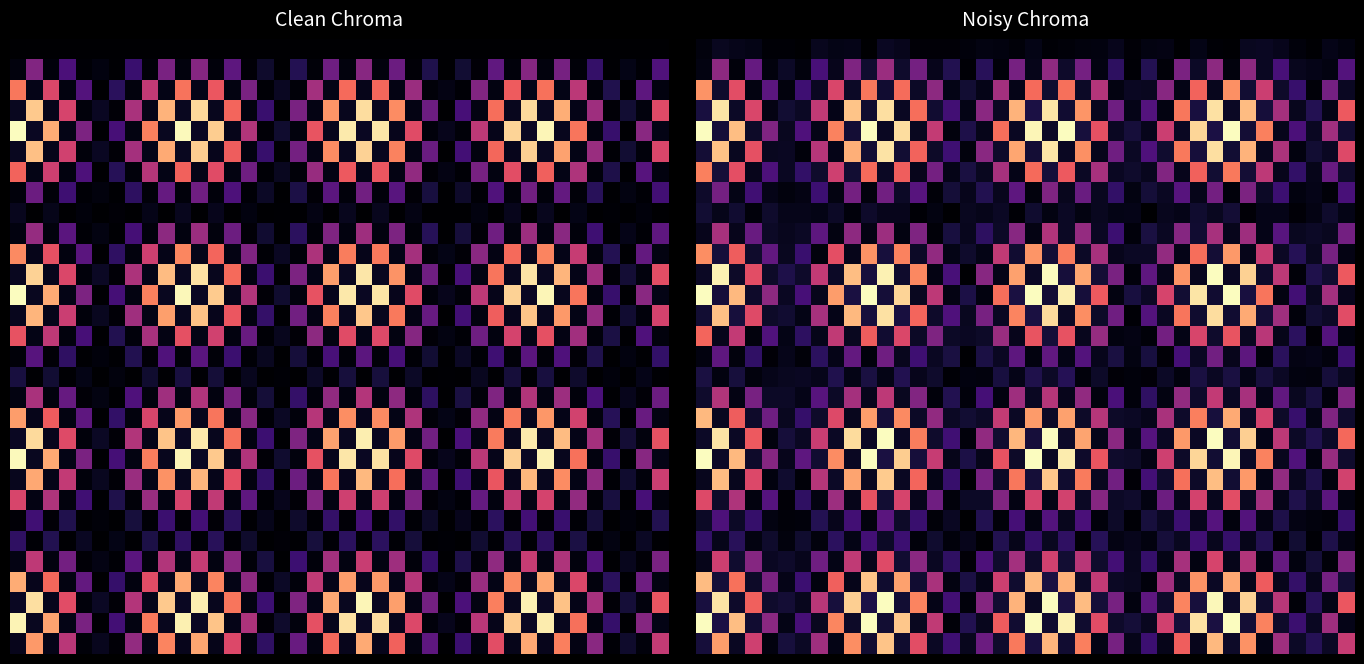

At which category is the sum across all series the highest?

11